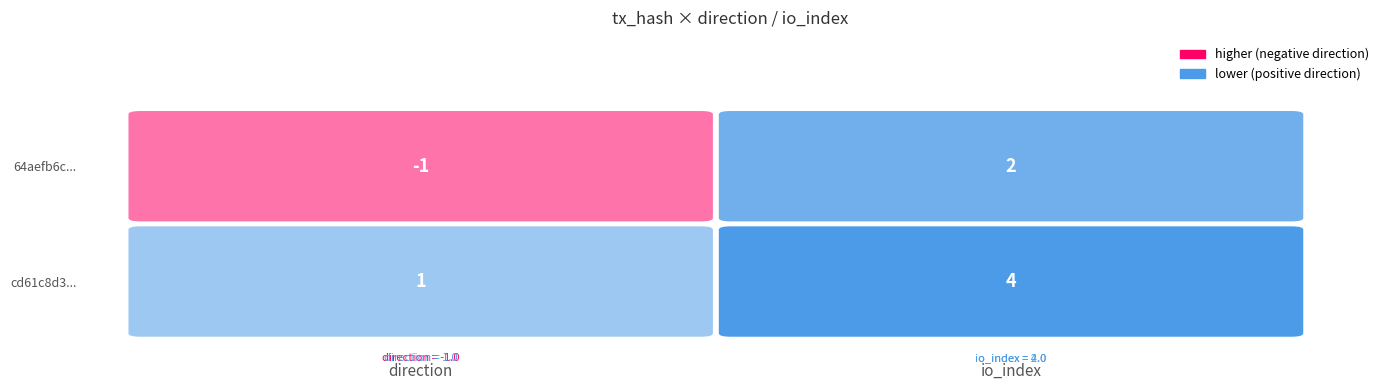

Reading right to left, extract all data points from this chart.

64aefb6c...: 1=2	0=-1
cd61c8d3...: 1=4	0=1